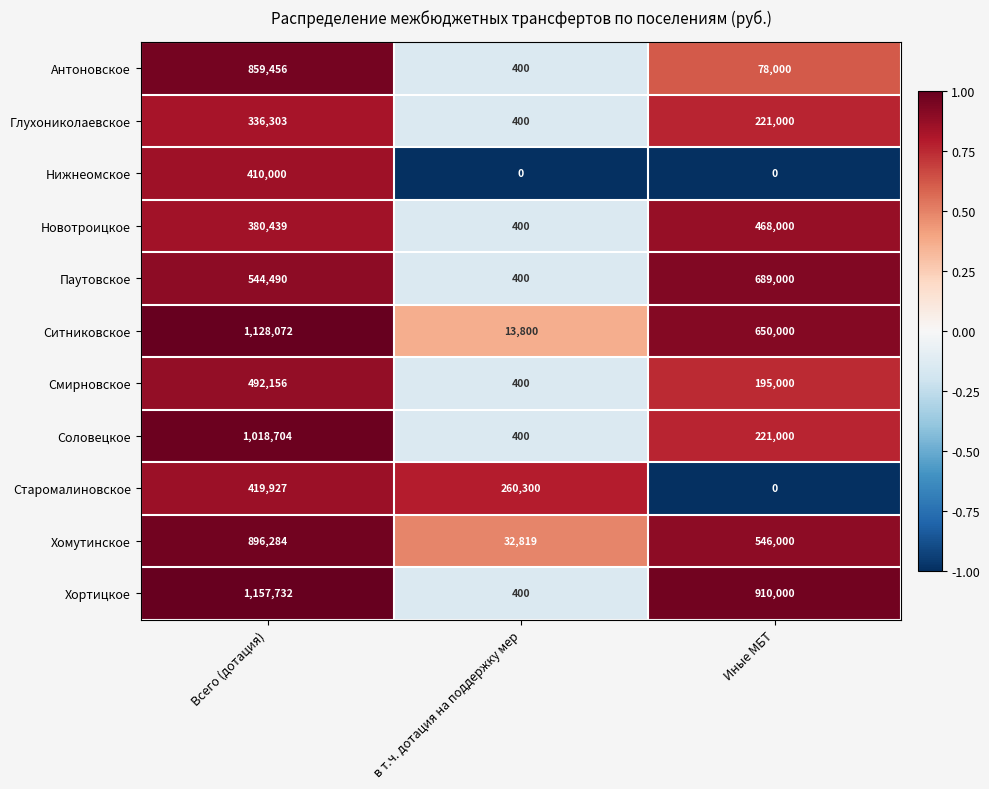

At Всего (дотация), list the series in order from largest to smallest.

Хортицкое, Ситниковское, Соловецкое, Хомутинское, Антоновское, Паутовское, Смирновское, Старомалиновское, Нижнеомское, Новотроицкое, Глухониколаевское